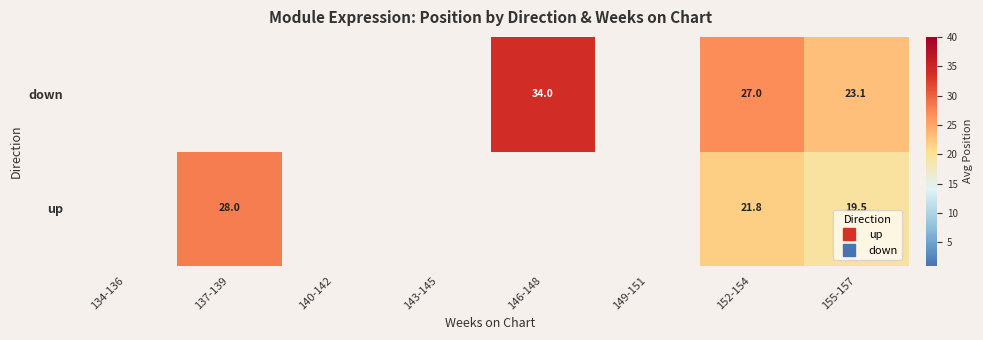

The down series shows 13.0 at 155-157. True or false?

False